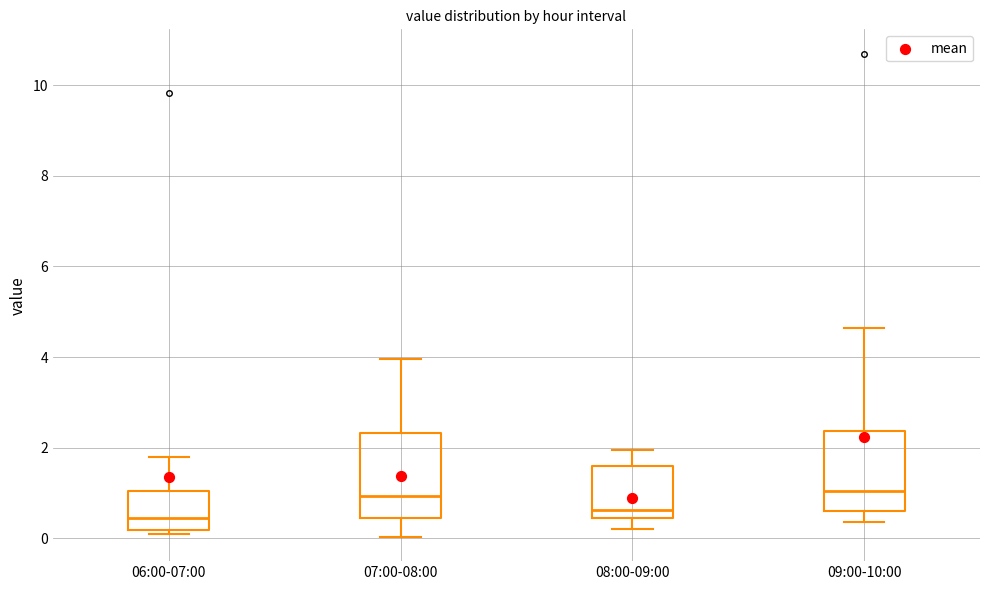

Where is the upper edge of the box for 08:00-09:00 on the y-axis? The values are not printed on the chart, so give them approximately, as read against the axis.

1.6